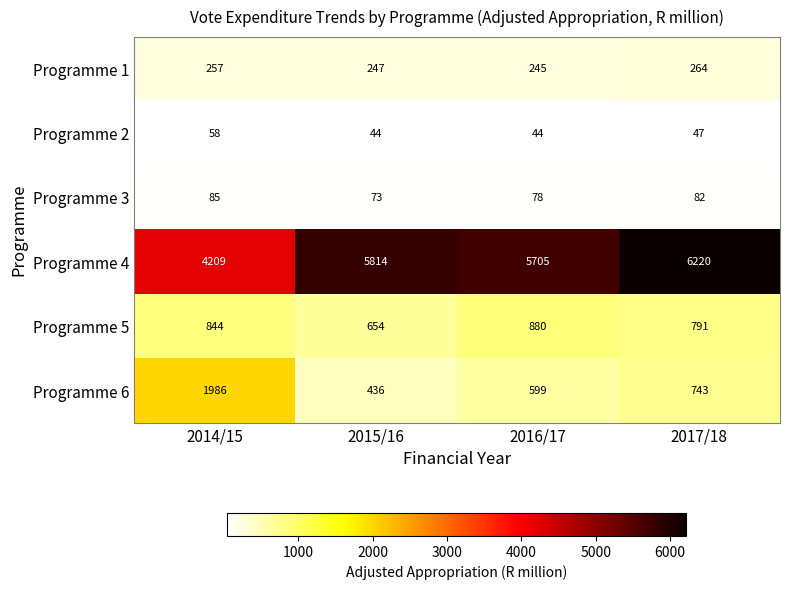

The value of Programme 4 at 2017/18 is 6220. True or false?

True